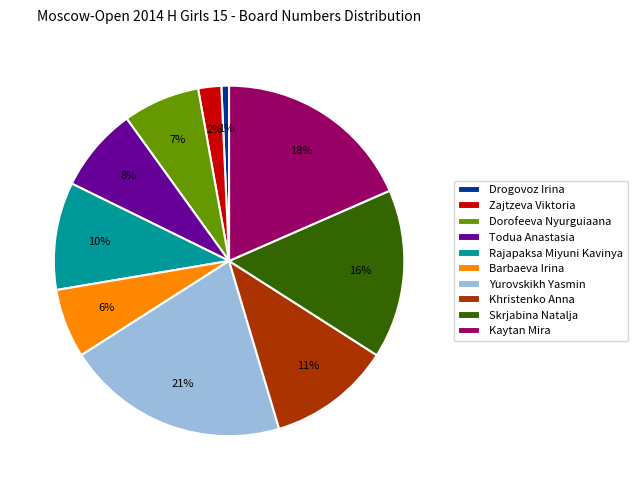

Between Zajtzeva Viktoria and Yurovskikh Yasmin, which is larger?

Yurovskikh Yasmin